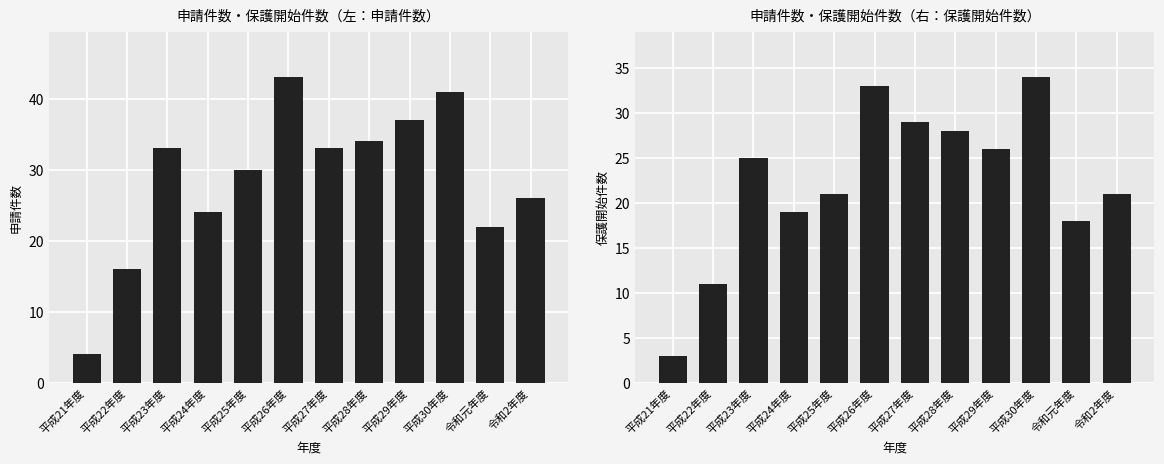

At 平成27年度, list the series in order from smallest to largest.

保護開始件数, 申請件数